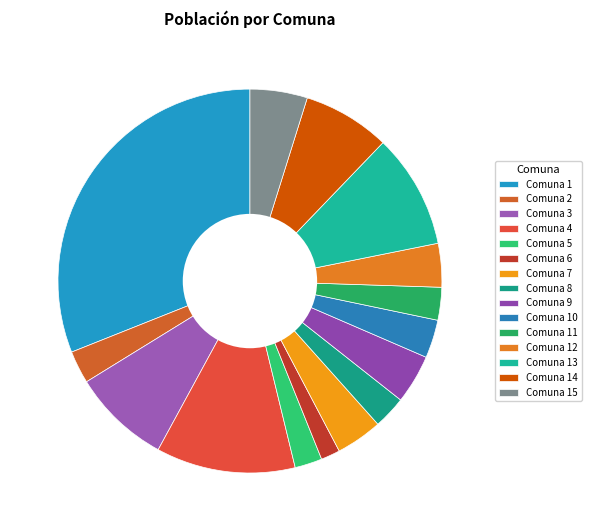

How many segments does this pie chart have?

15